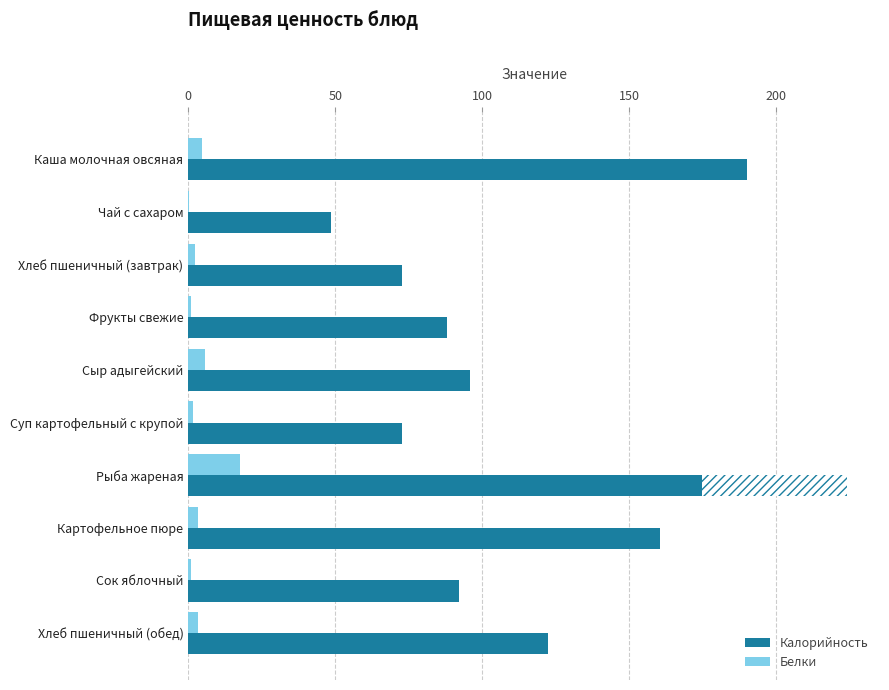

What is the sum of all Калорийность values?

1167.1